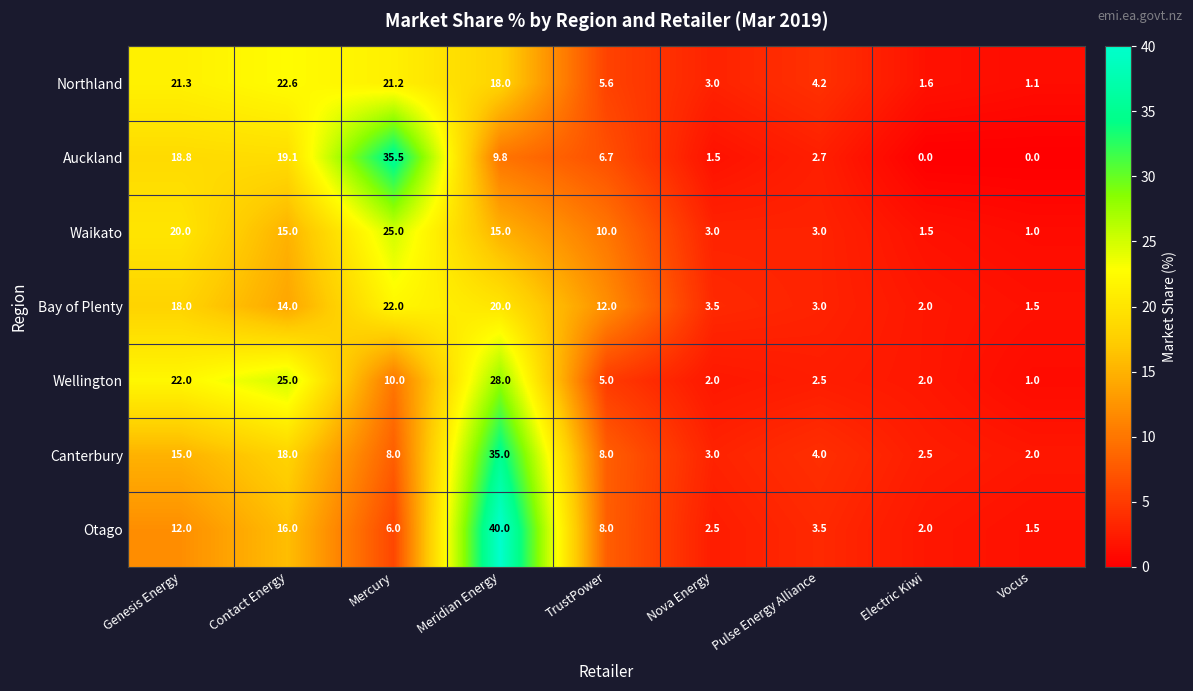

What is the total value across all series at Meridian Energy?

165.8